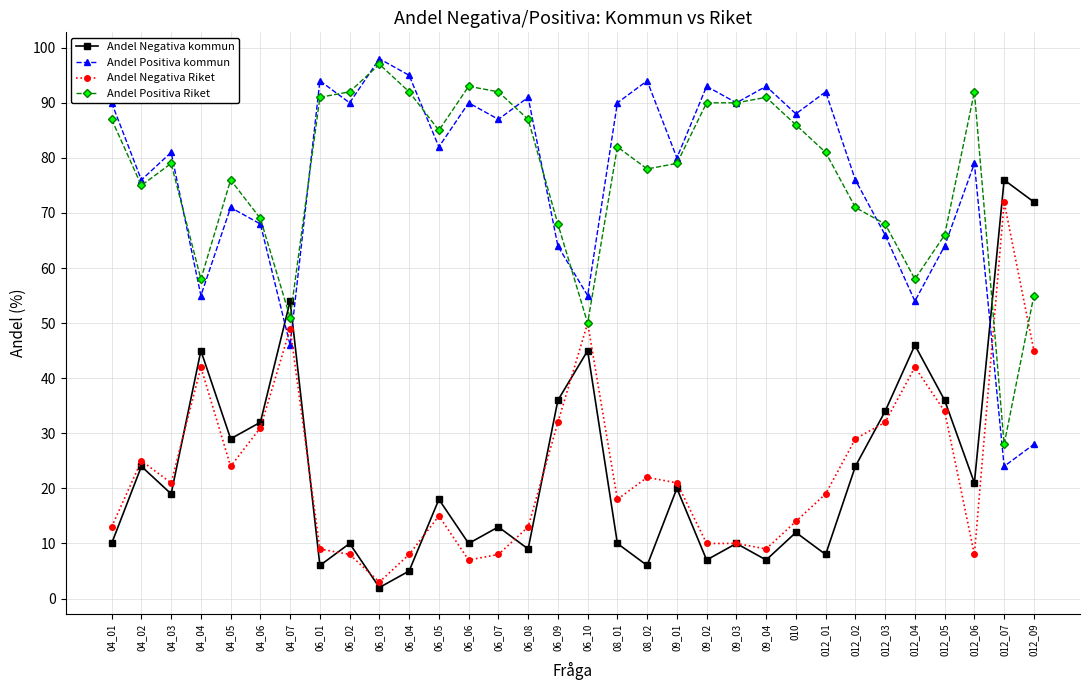

Where does the Andel Positiva kommun series first go above 82?

04_01